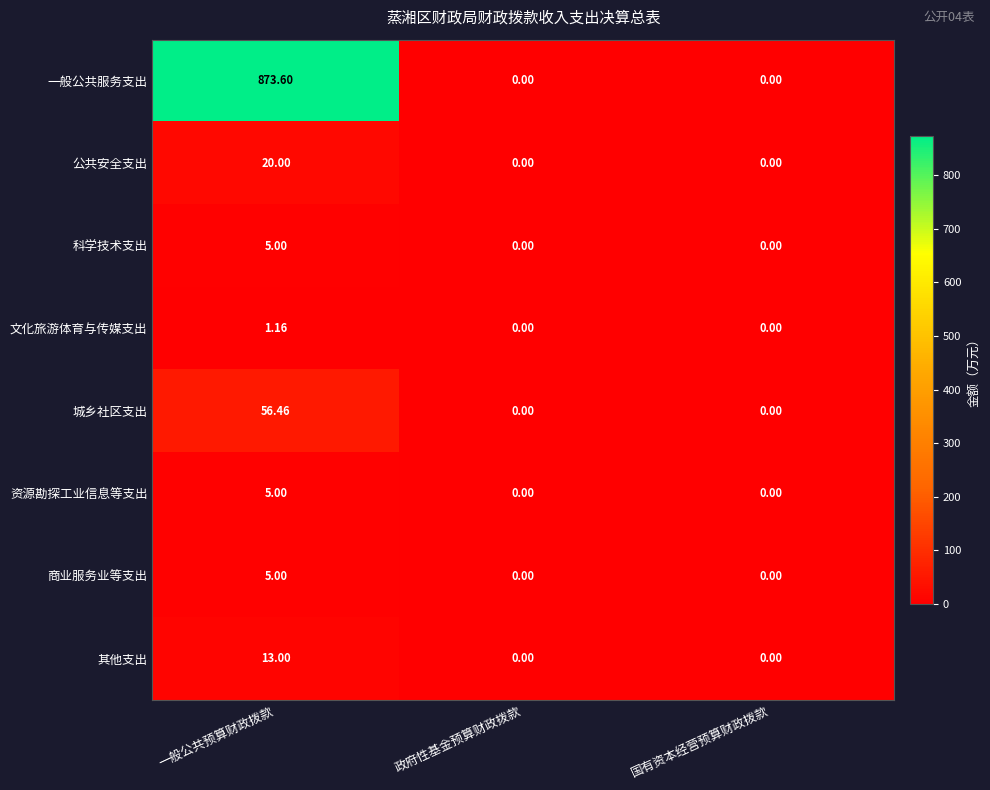

At which category is the sum across all series the highest?

一般公共预算财政拨款